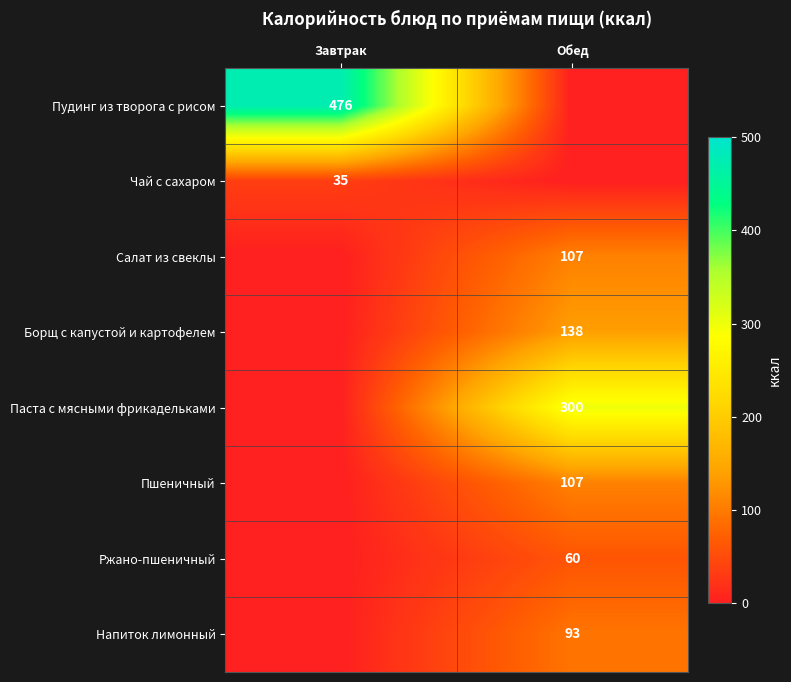

True or false: Пшеничный has a value of 159 at Обед.

False